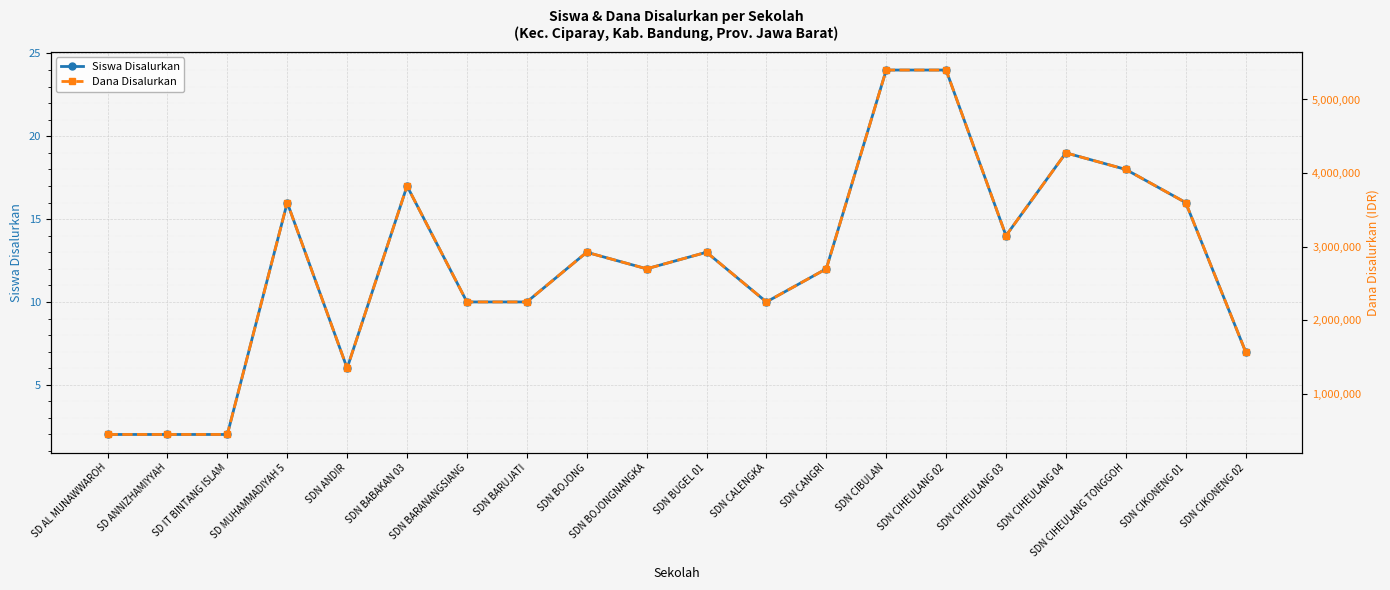

Reading right to left, list all the values displayed in this chart.

Siswa Disalurkan: 7	16	18	19	14	24	24	12	10	13	12	13	10	10	17	6	16	2	2	2
Dana Disalurkan: 1575000	3600000	4050000	4275000	3150000	5400000	5400000	2700000	2250000	2925000	2700000	2925000	2250000	2250000	3825000	1350000	3600000	450000	450000	450000